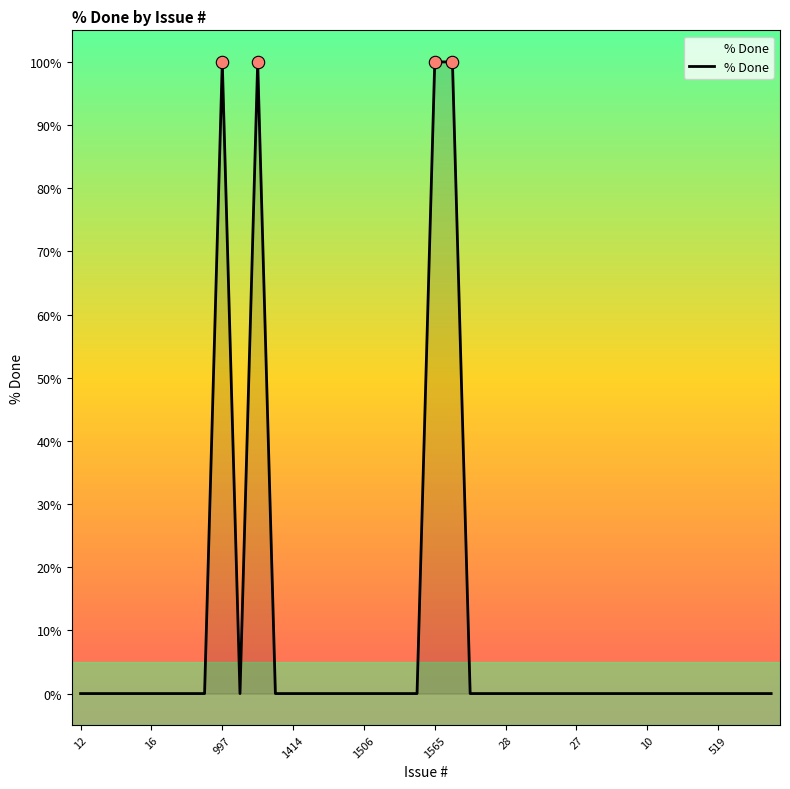

What is the difference between the maximum and minimum values?

100